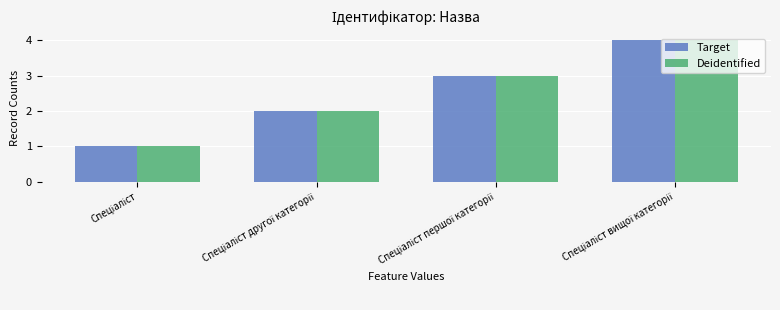

What is the greatest value displayed?

4